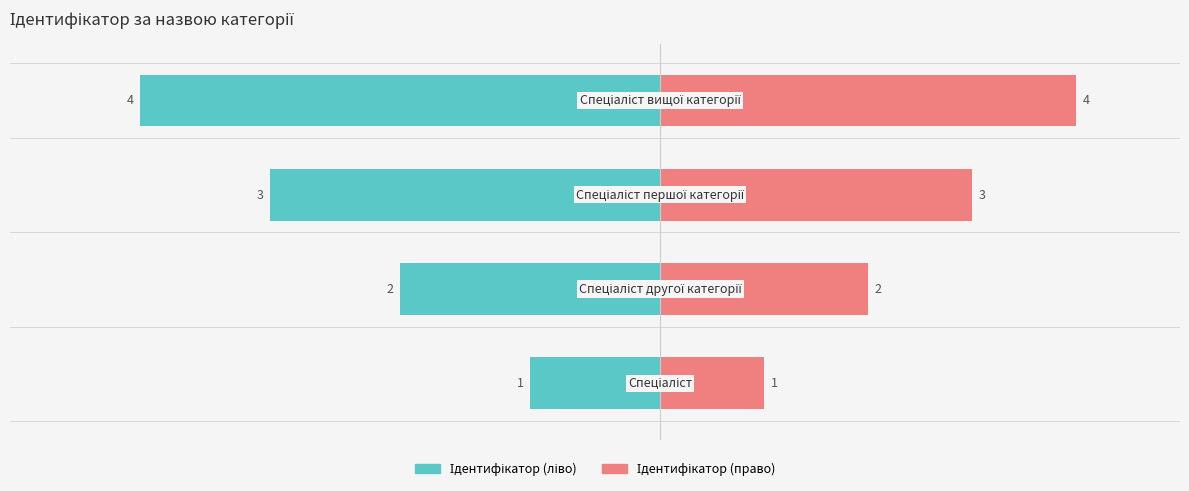

Rank the series by their average value, from lowest to highest.

Ідентифікатор (ліво), Ідентифікатор (право)